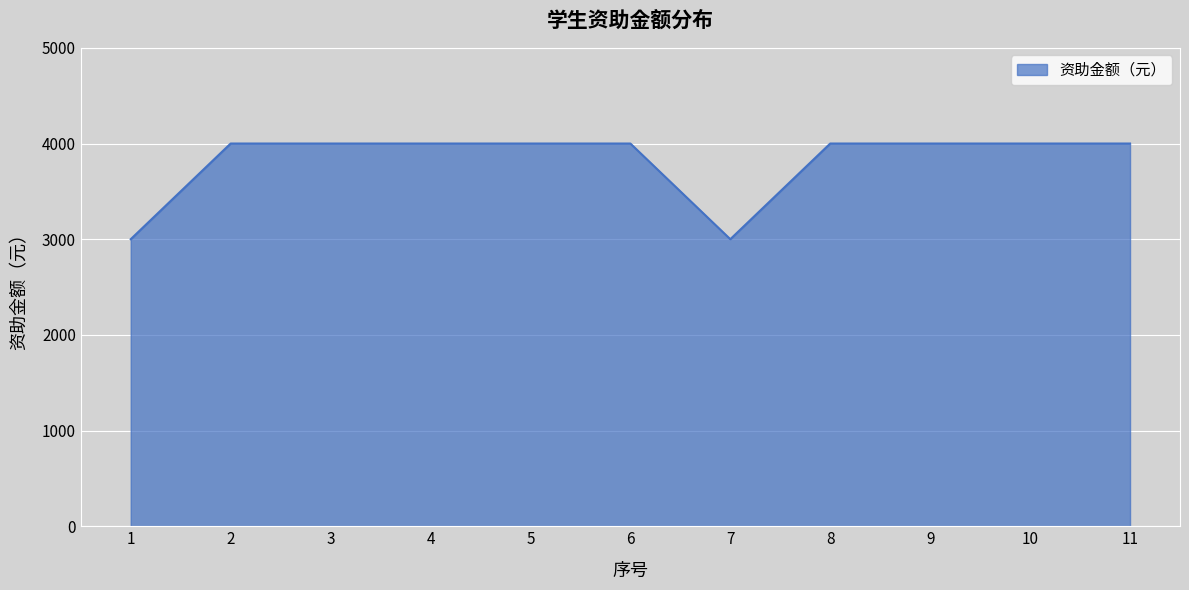

What is the smallest value displayed?

3000